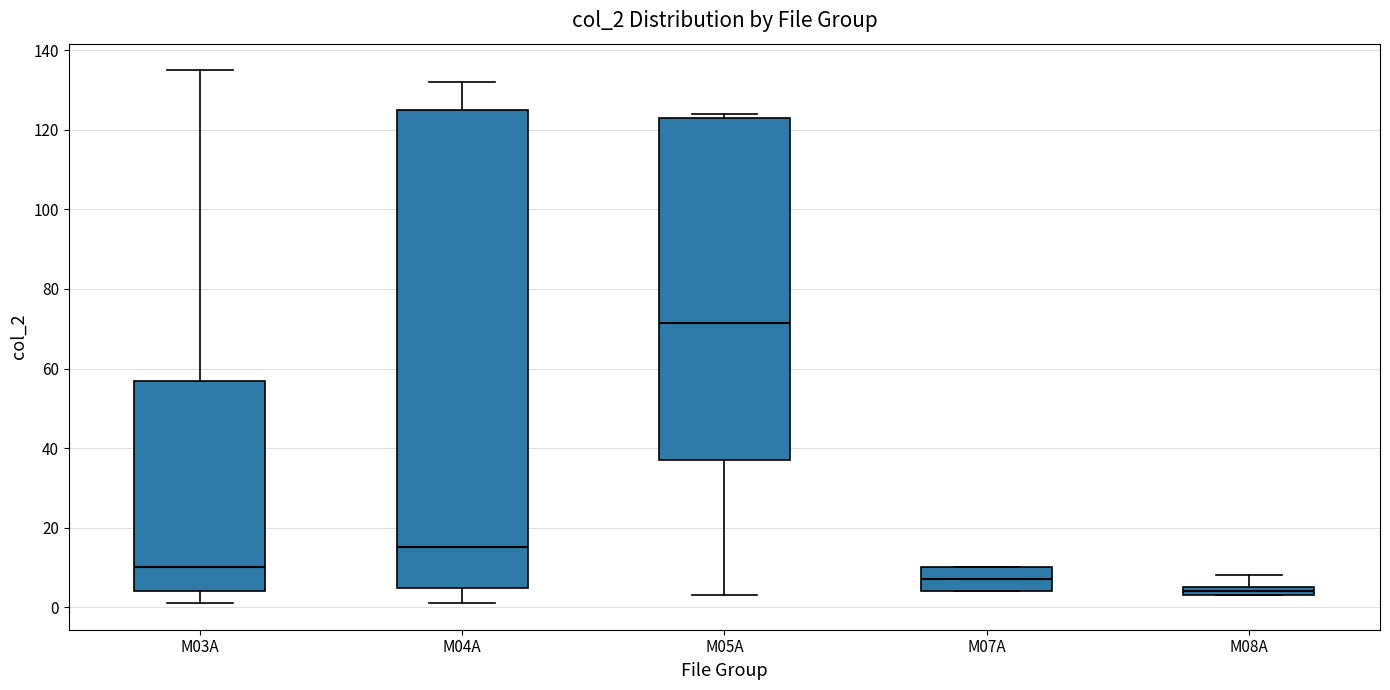

Which box has the lowest median line?

M08A